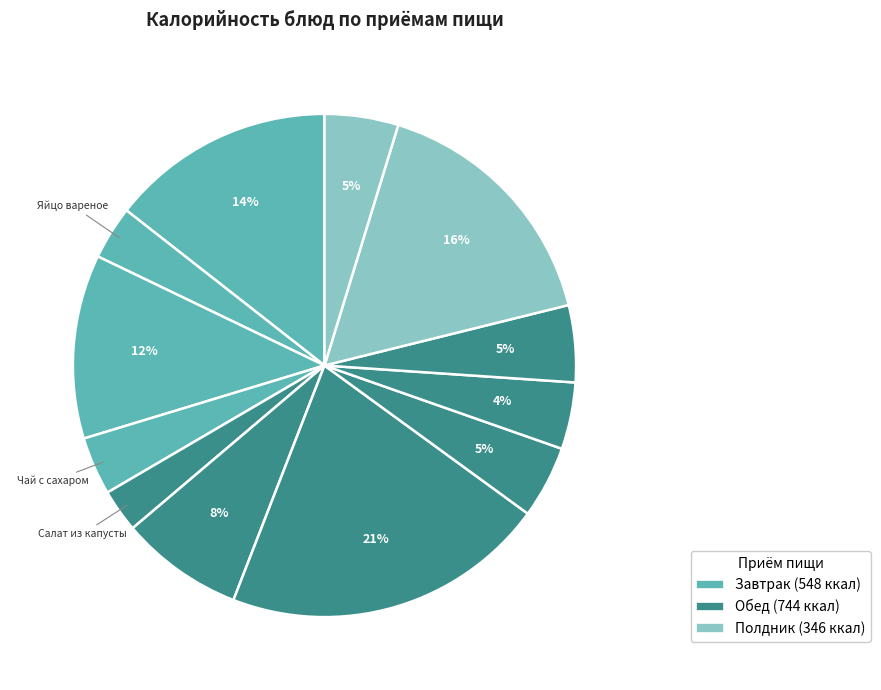

How many slices are in this pie chart?

12